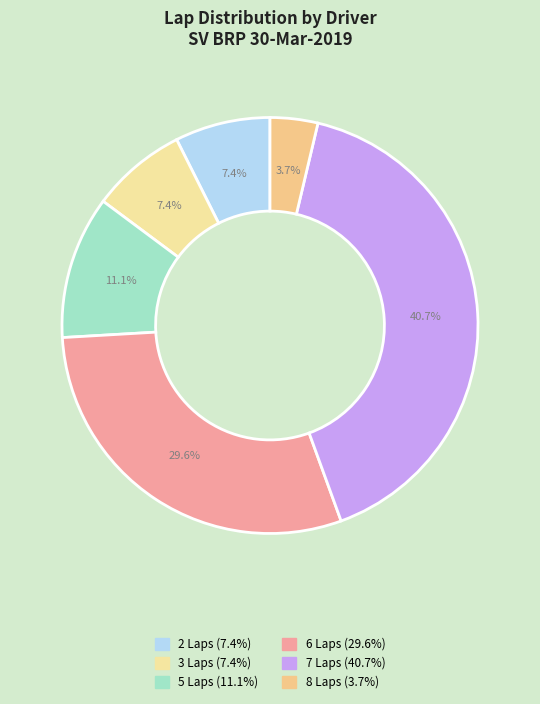

How many segments does this pie chart have?

6